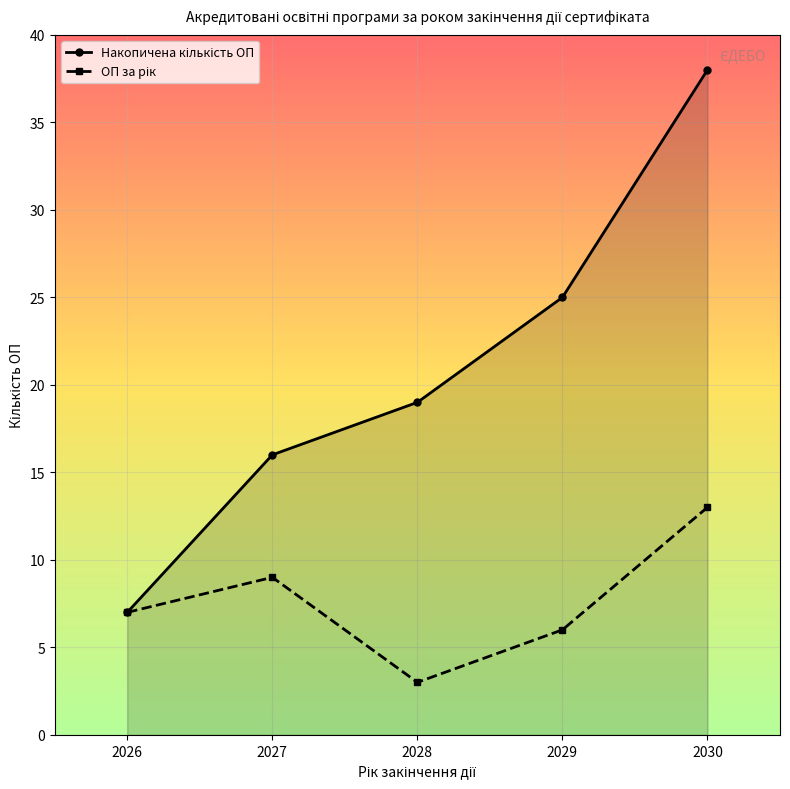

Count the number of categories in the chart.

5